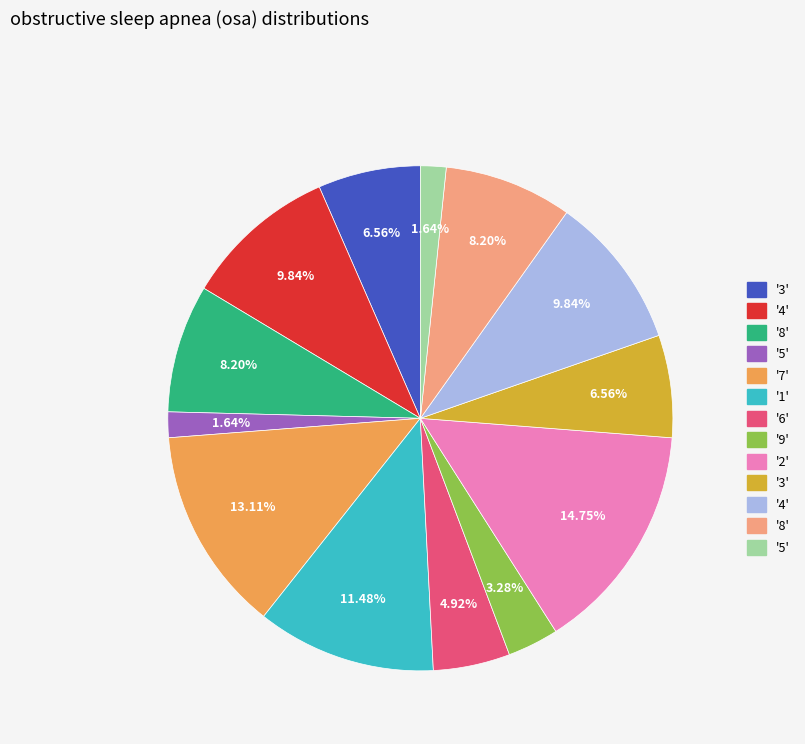

Is there a majority slice in this chart?

No